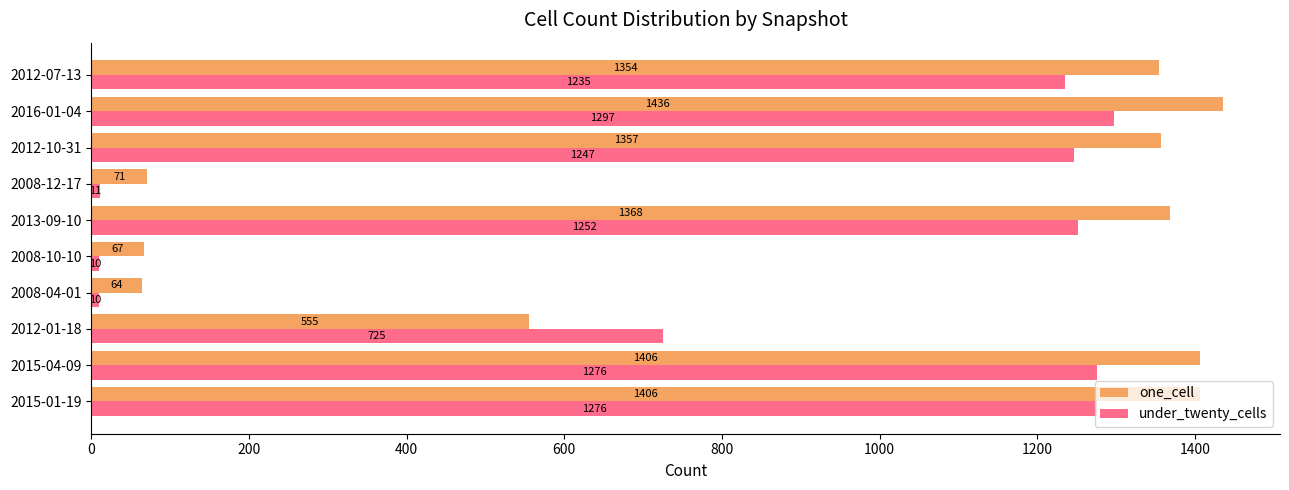

What is the spread (max minus min) of values at 2016-01-04?

139